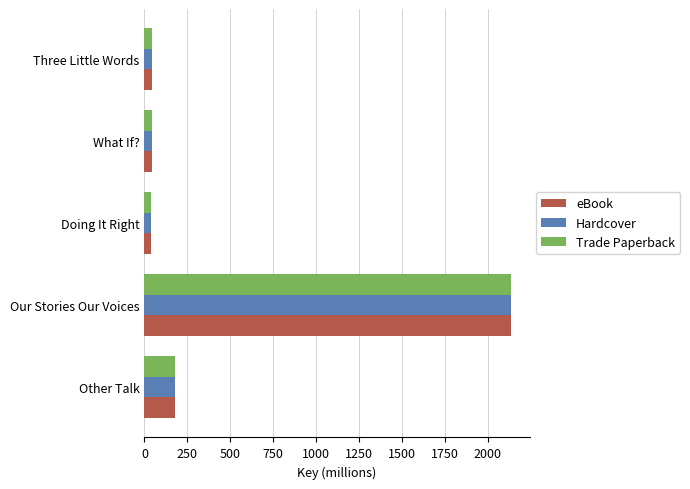

Which category has the highest value across all series?

Our Stories Our Voices